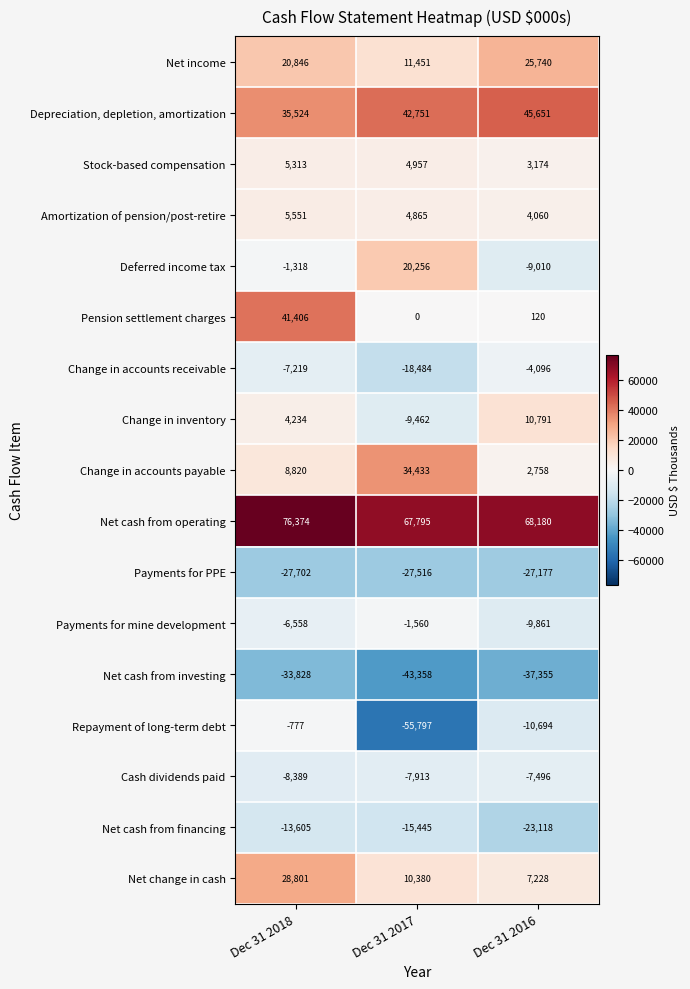

The Net change in cash series shows 28801 at Dec 31 2018. True or false?

True